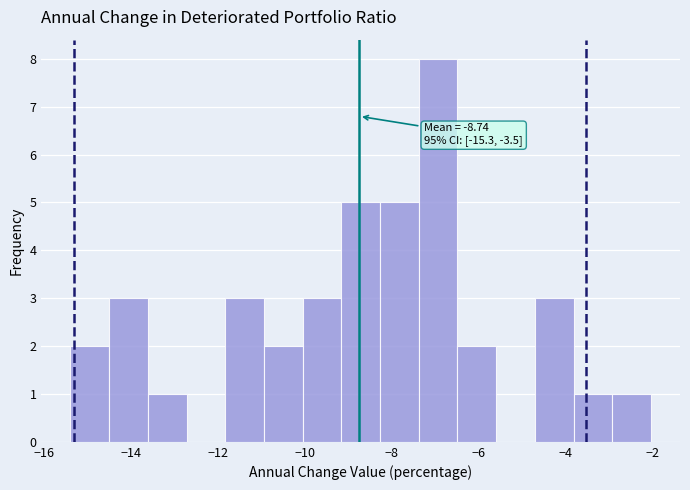

Over which range of the x-axis is the bar tallest?

-7.4 to -6.4